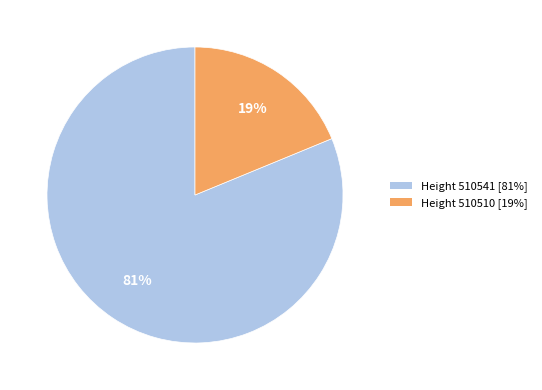

How many segments does this pie chart have?

2